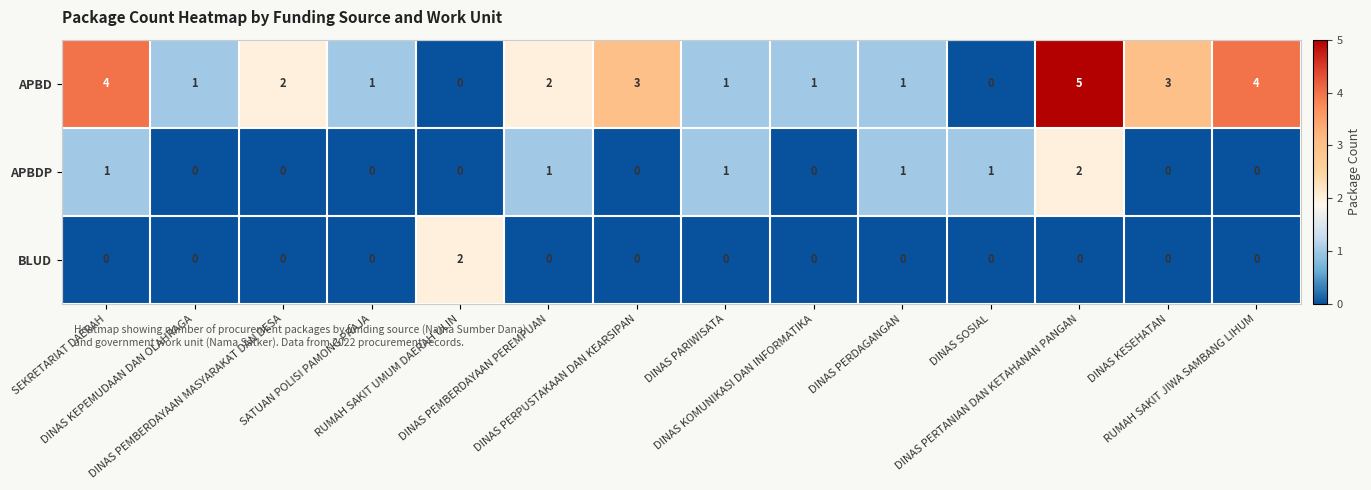

Between DINAS PEMBERDAYAAN MASYARAKAT DAN DESA and RUMAH SAKIT JIWA SAMBANG LIHUM, which series saw the biggest shift?

APBD